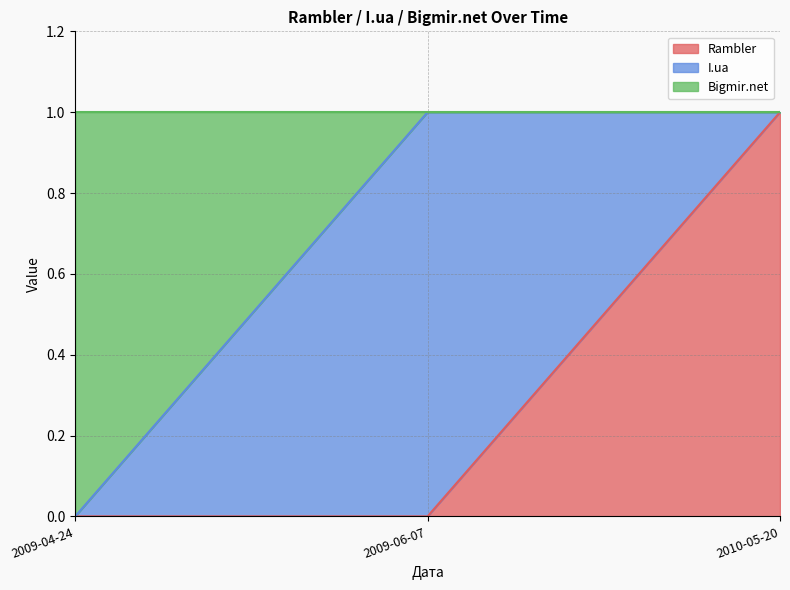

Which series has the widest spread of values?

Rambler